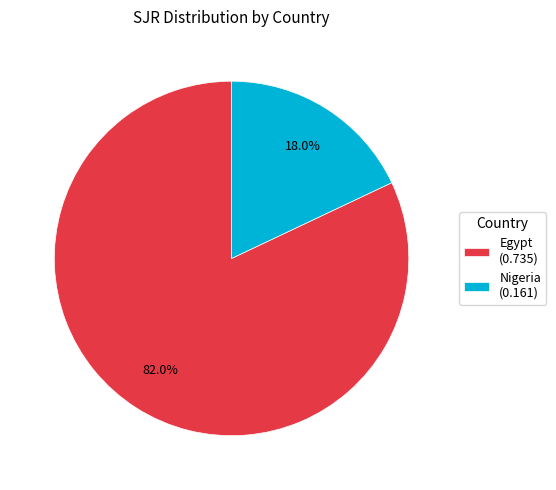

The Nigeria slice represents 26% of the pie. True or false?

False